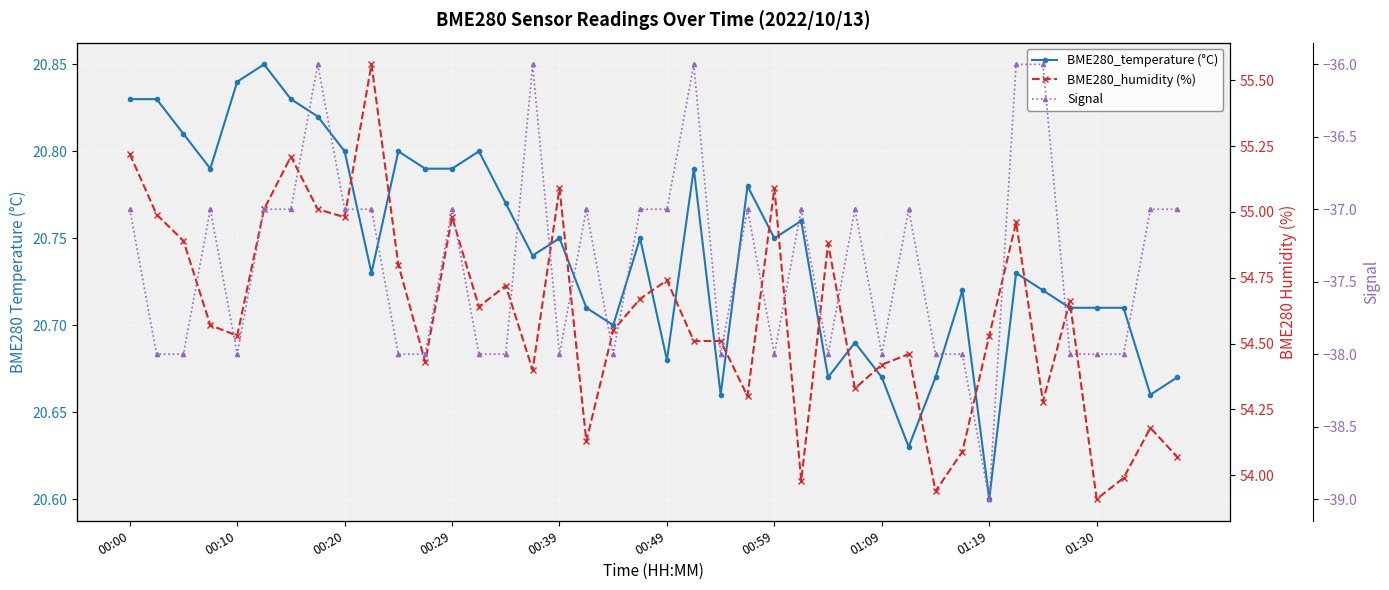

What is the total value across all series at 15?

39.1